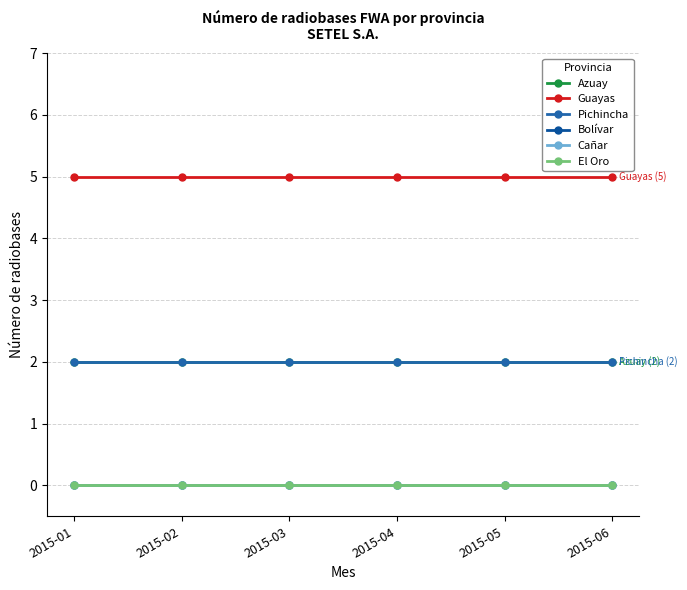

Between 2015-01 and 2015-03, which series saw the biggest shift?

Azuay